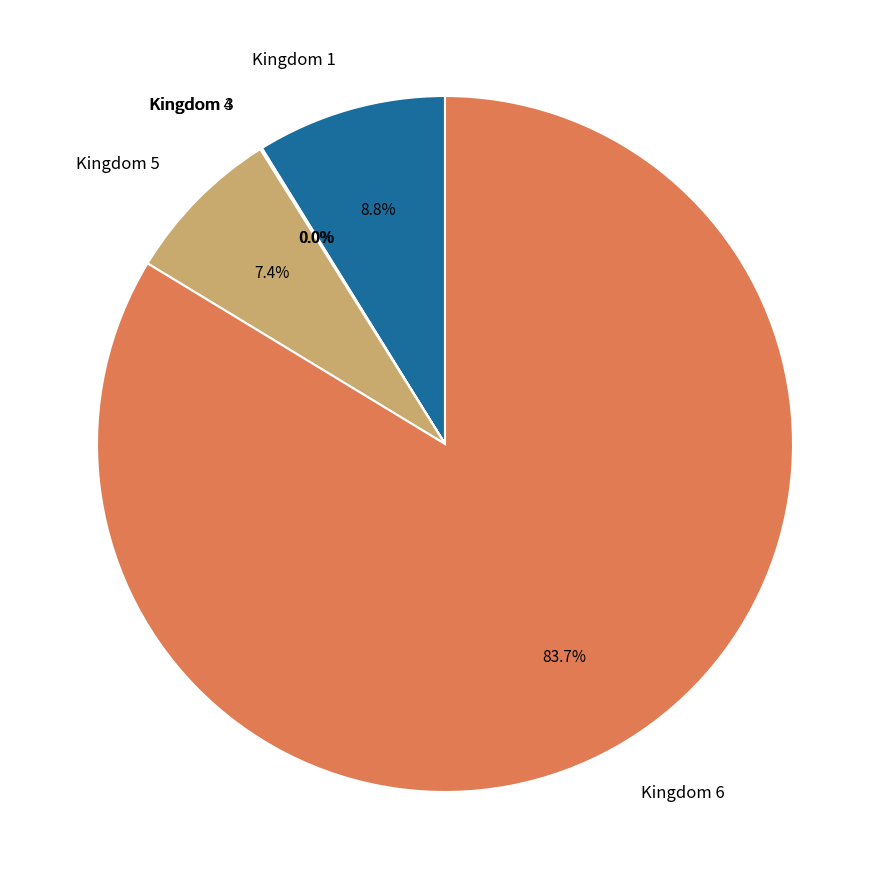

Does any single category account for the majority?

Yes